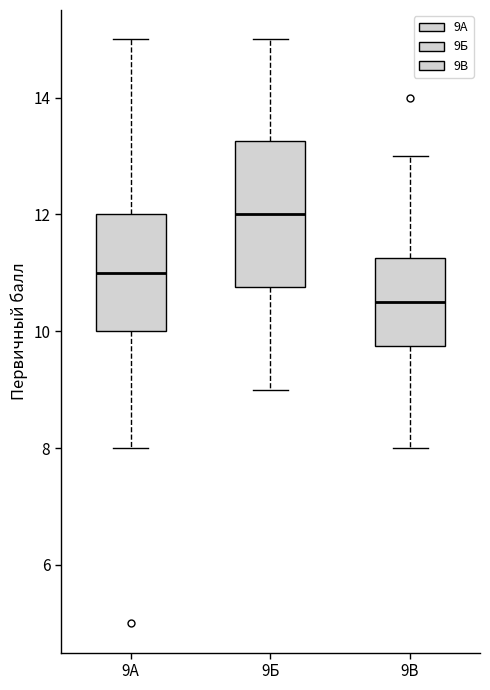

Reading left to right, read every box against the y-axis: the position of its median line, the range the box covers, and the ends of its whiskers. The values are not printed on the chart, so give them approximately, as read against the axis.

9А: median 11.0, box 10.0 to 12.0, whiskers 8.0 to 15.0
9Б: median 12.0, box 10.8 to 13.2, whiskers 9.0 to 15.0
9В: median 10.6, box 9.8 to 11.2, whiskers 8.0 to 13.0